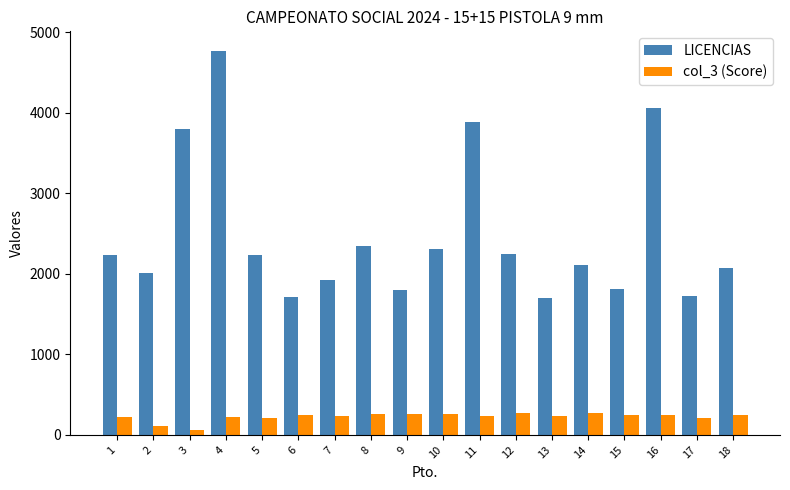

How many bars are there in each group?

2